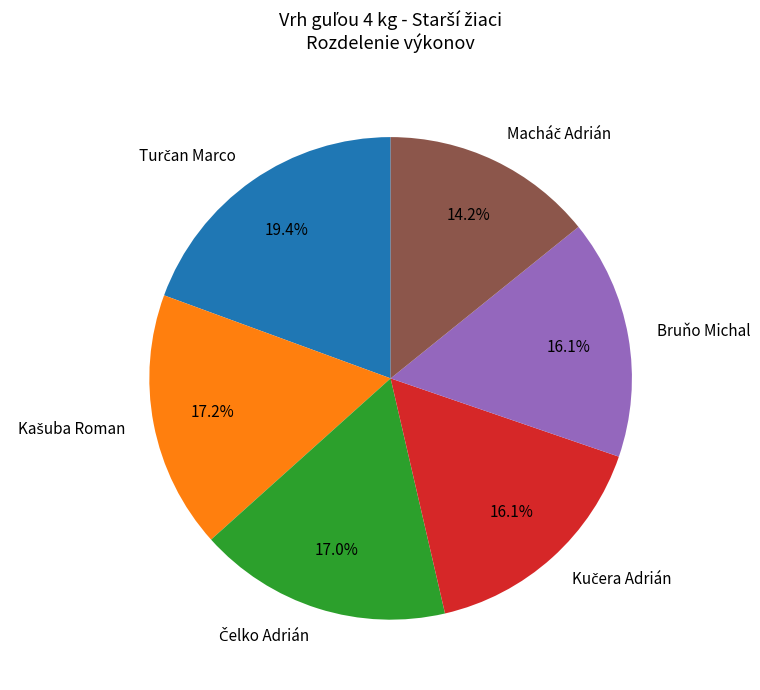

Does any single category account for the majority?

No